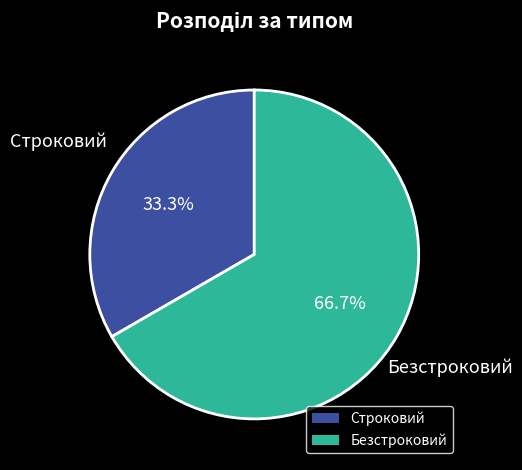

Is there a majority slice in this chart?

Yes